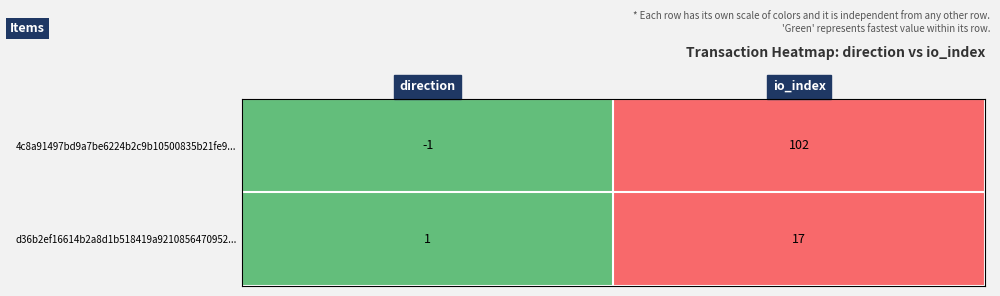

At which category is the sum across all series the highest?

io_index